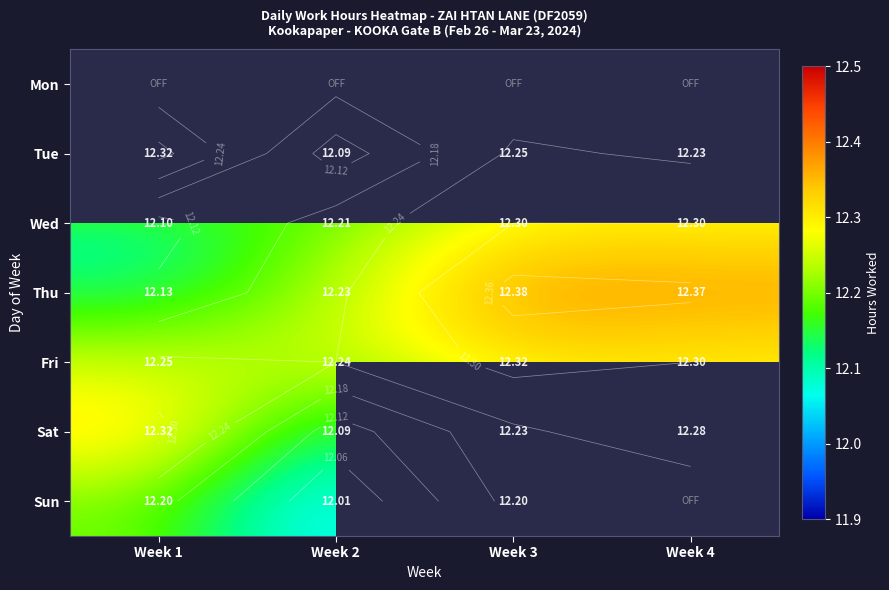

Which series has the largest range (max minus min)?

Thu